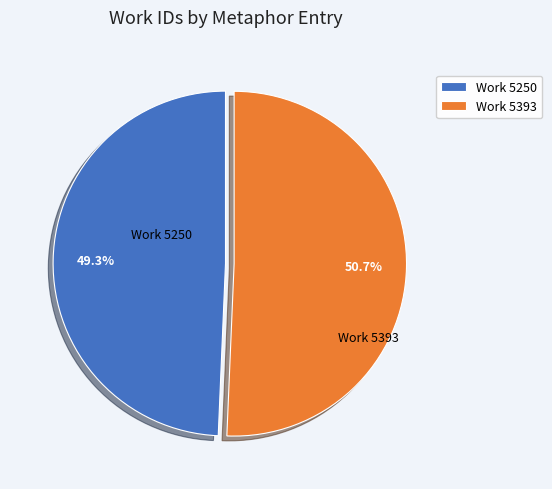

How many slices are in this pie chart?

2